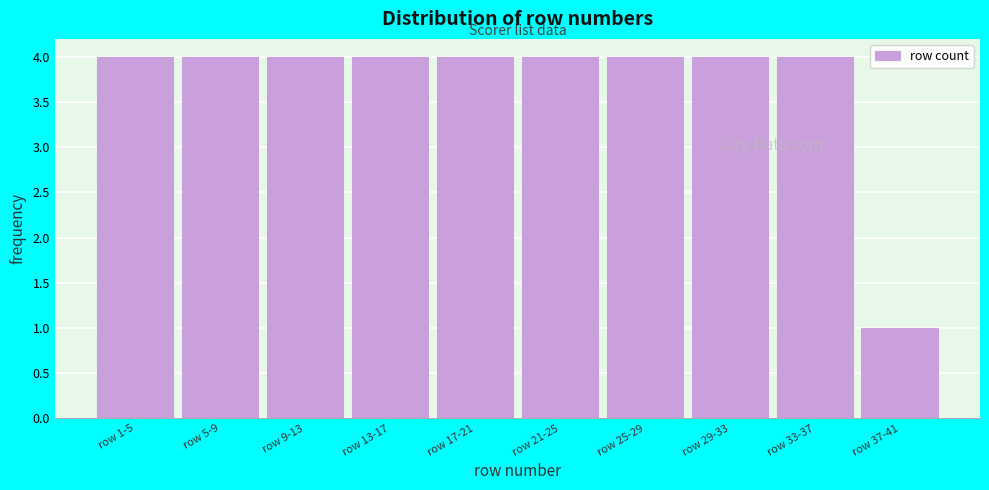

Reading left to right, what are all the values shown in this chart?

row 1-5=4	row 5-9=4	row 9-13=4	row 13-17=4	row 17-21=4	row 21-25=4	row 25-29=4	row 29-33=4	row 33-37=4	row 37-41=1